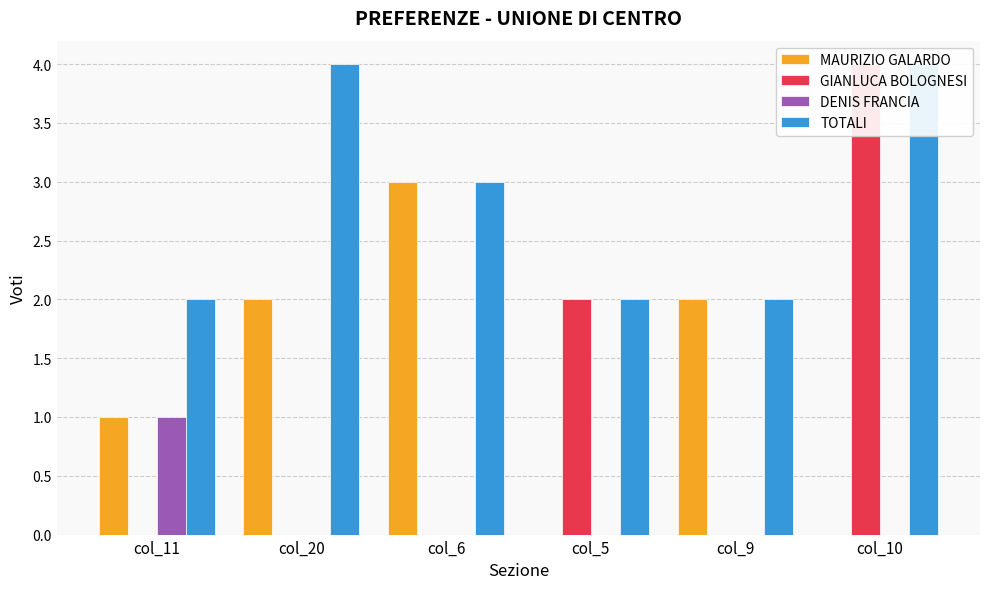

Rank the series by their maximum value, from lowest to highest.

DENIS FRANCIA, MAURIZIO GALARDO, GIANLUCA BOLOGNESI, TOTALI